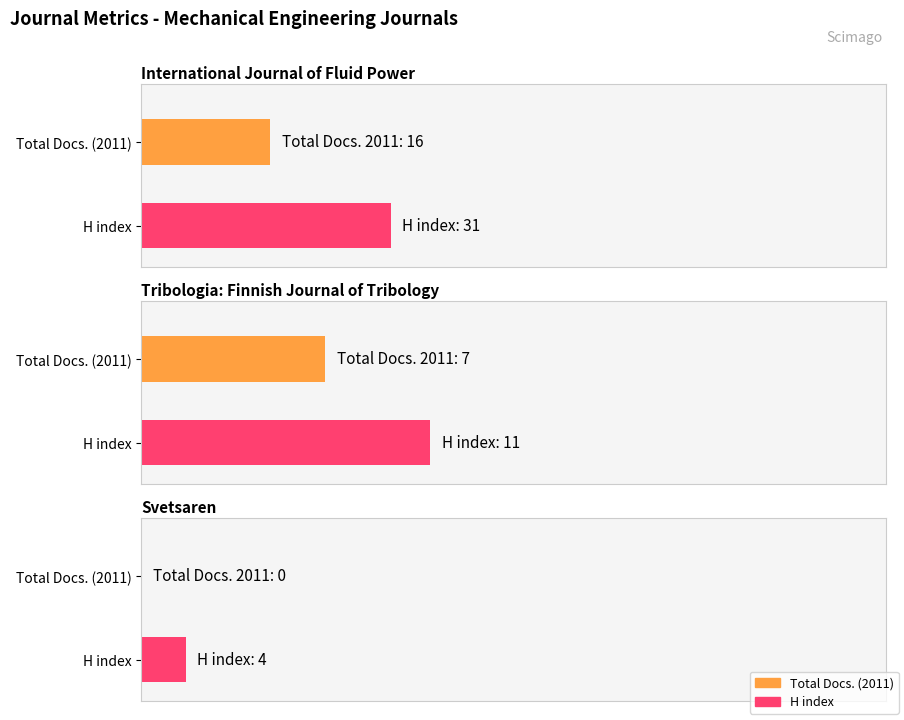

Rank the categories by Total Docs. (2011) value from highest to lowest.

International Journal of Fluid Power, Tribologia: Finnish Journal of Tribology, Svetsaren